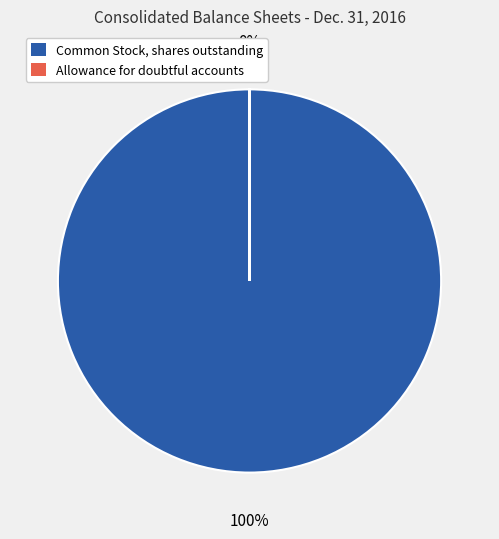

What is the ratio of the value at Common Stock, shares outstanding to the value at Allowance for doubtful accounts?

11474.8